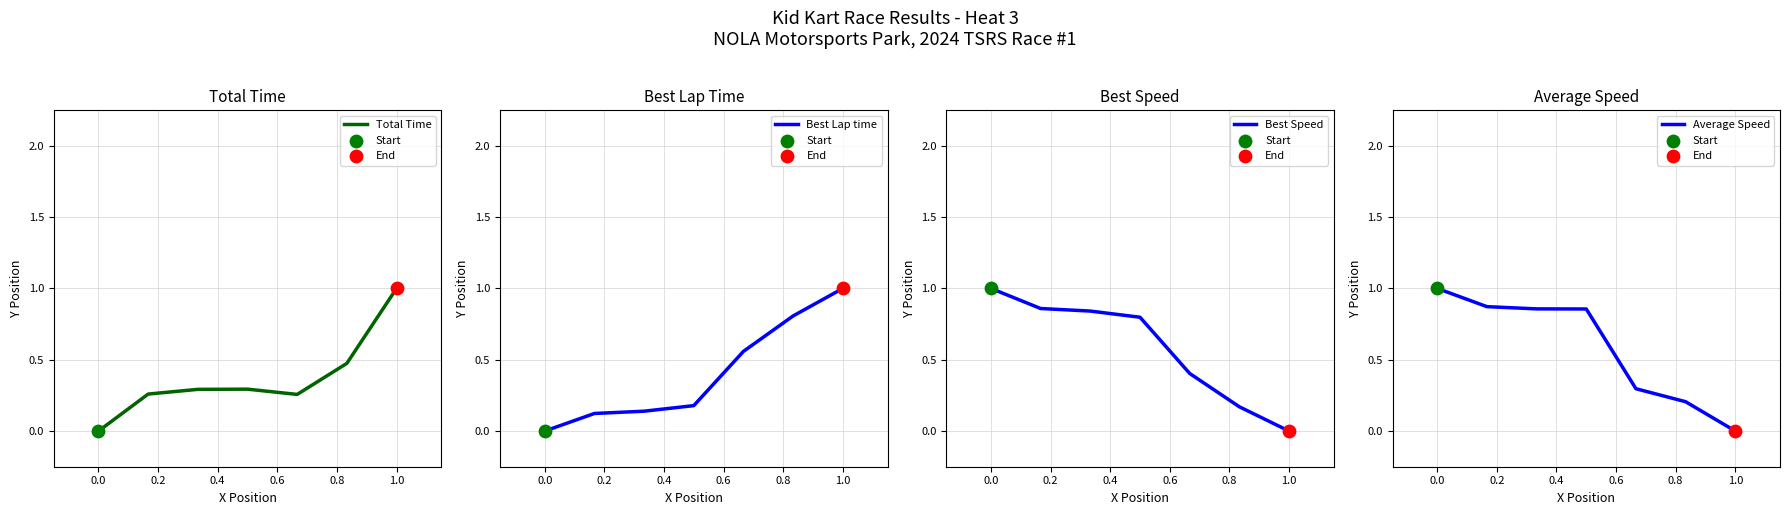

Which series reaches the minimum Y coordinate?

Total Time